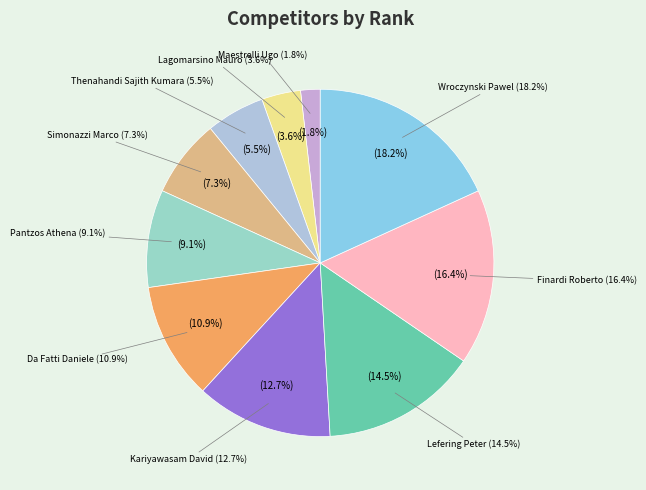

Count the number of slices in the pie.

10